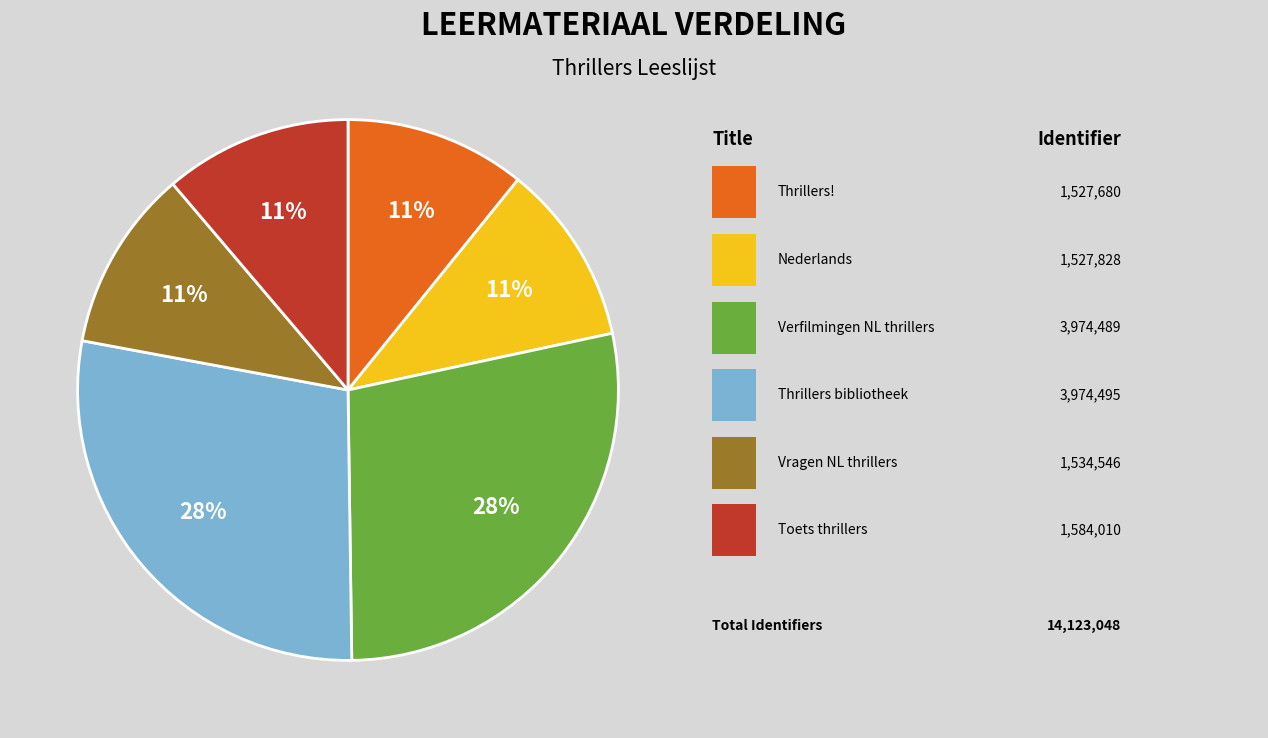

Is there a majority slice in this chart?

No